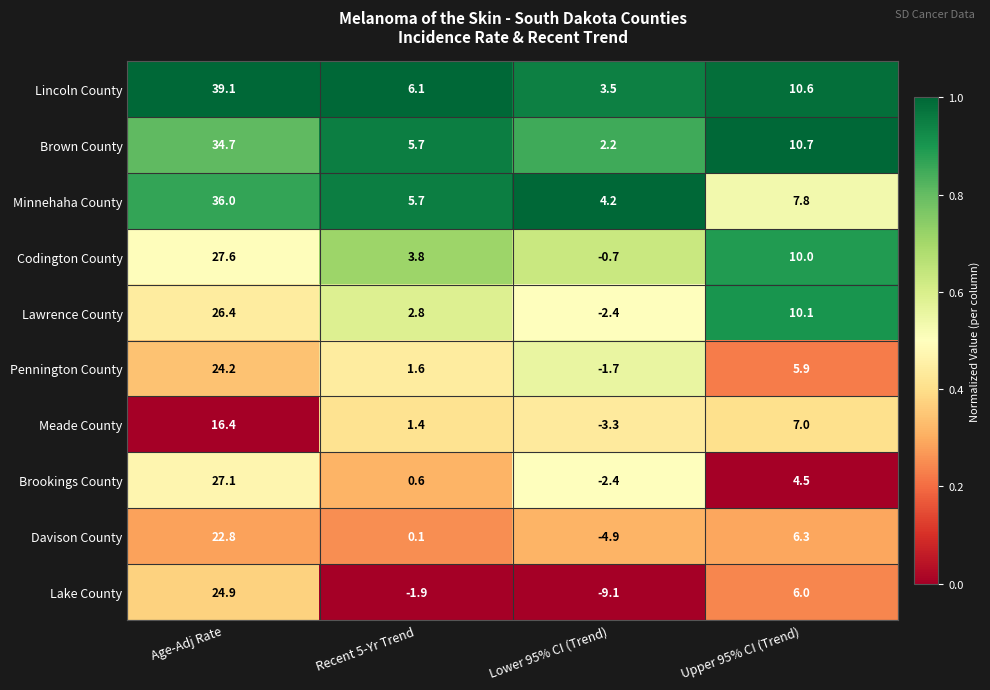

What is the sum of all Meade County values?

21.5